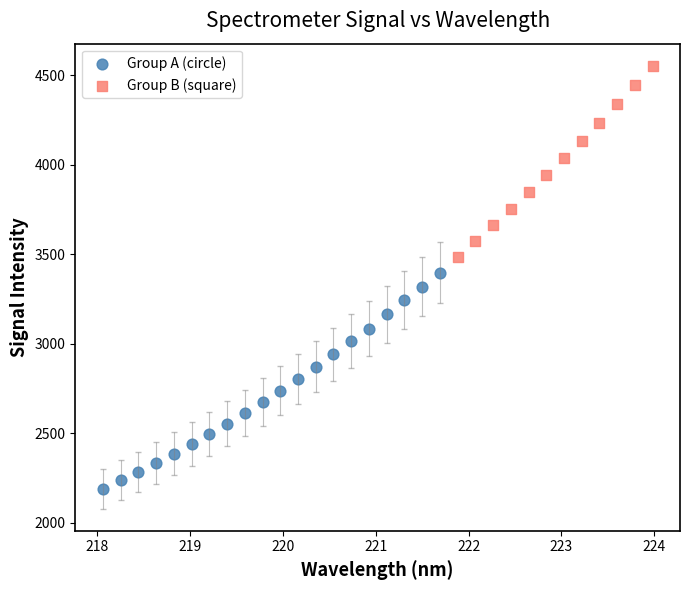

Which series contains the lowest Y value?

Group A (circle)